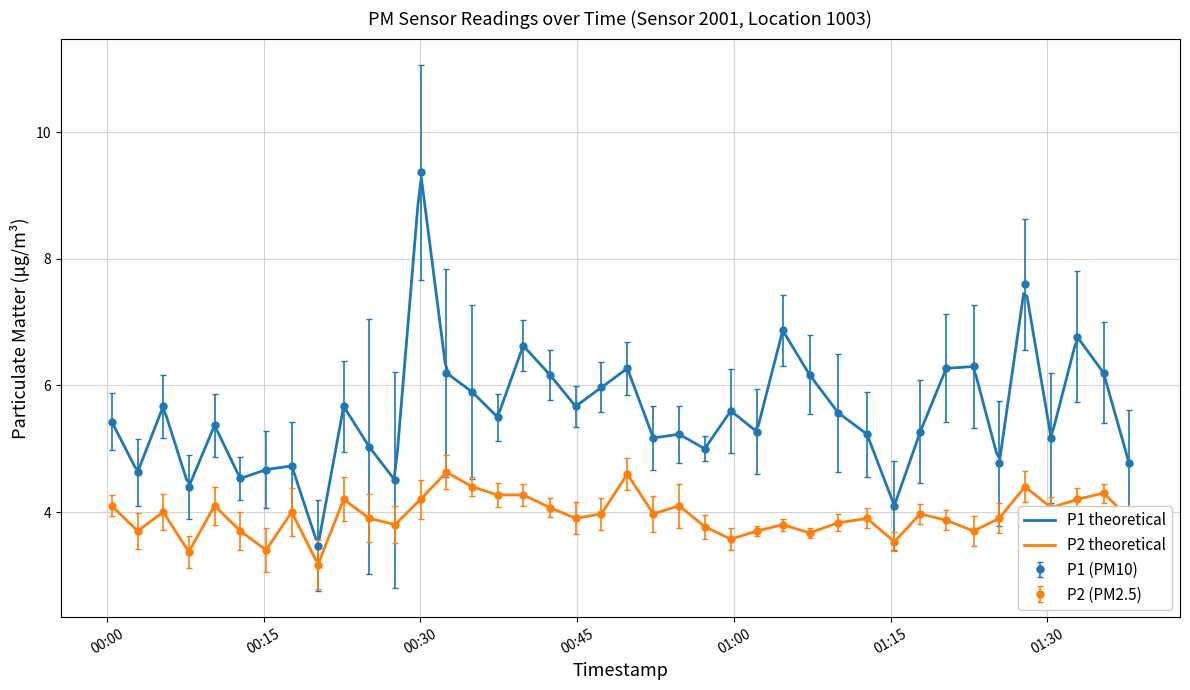

True or false: P2 (PM2.5) has more than 2 interior local peaks.

True